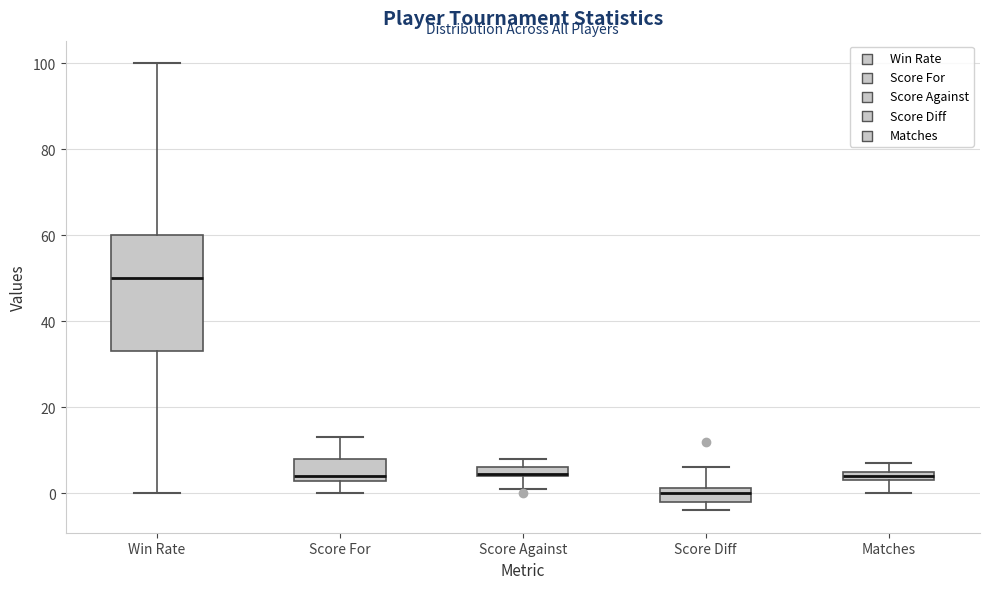

Where is the lower edge of the box for Matches on the y-axis? The values are not printed on the chart, so give them approximately, as read against the axis.

4